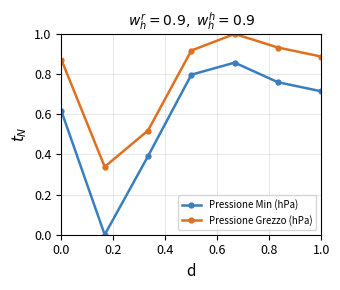

True or false: Pressione Min (hPa) and Pressione Grezzo (hPa) intersect in this chart.

False